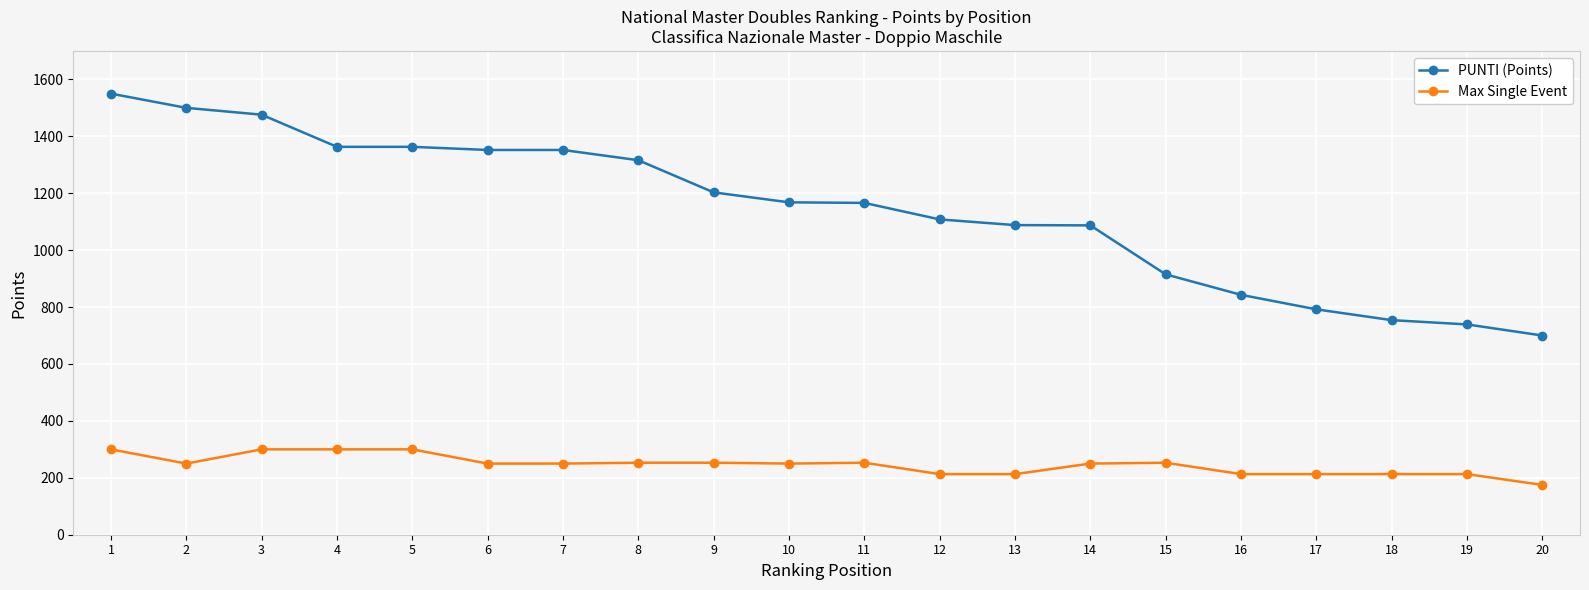

How many data points in PUNTI (Points) are less than 1168?

10